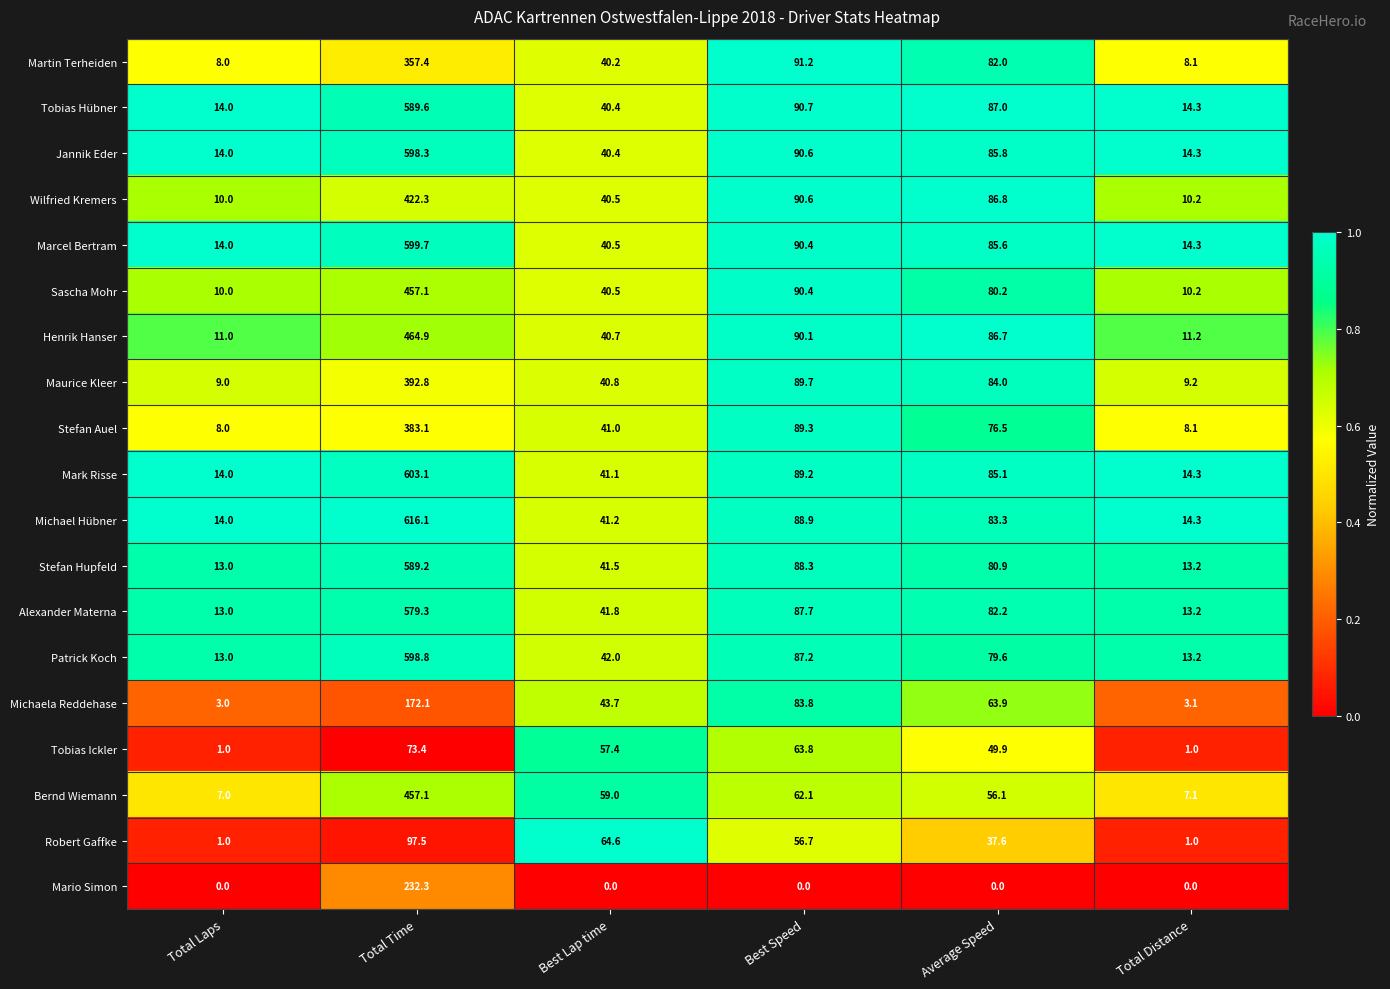

Read the Martin Terheiden value at Total Time.

357.4